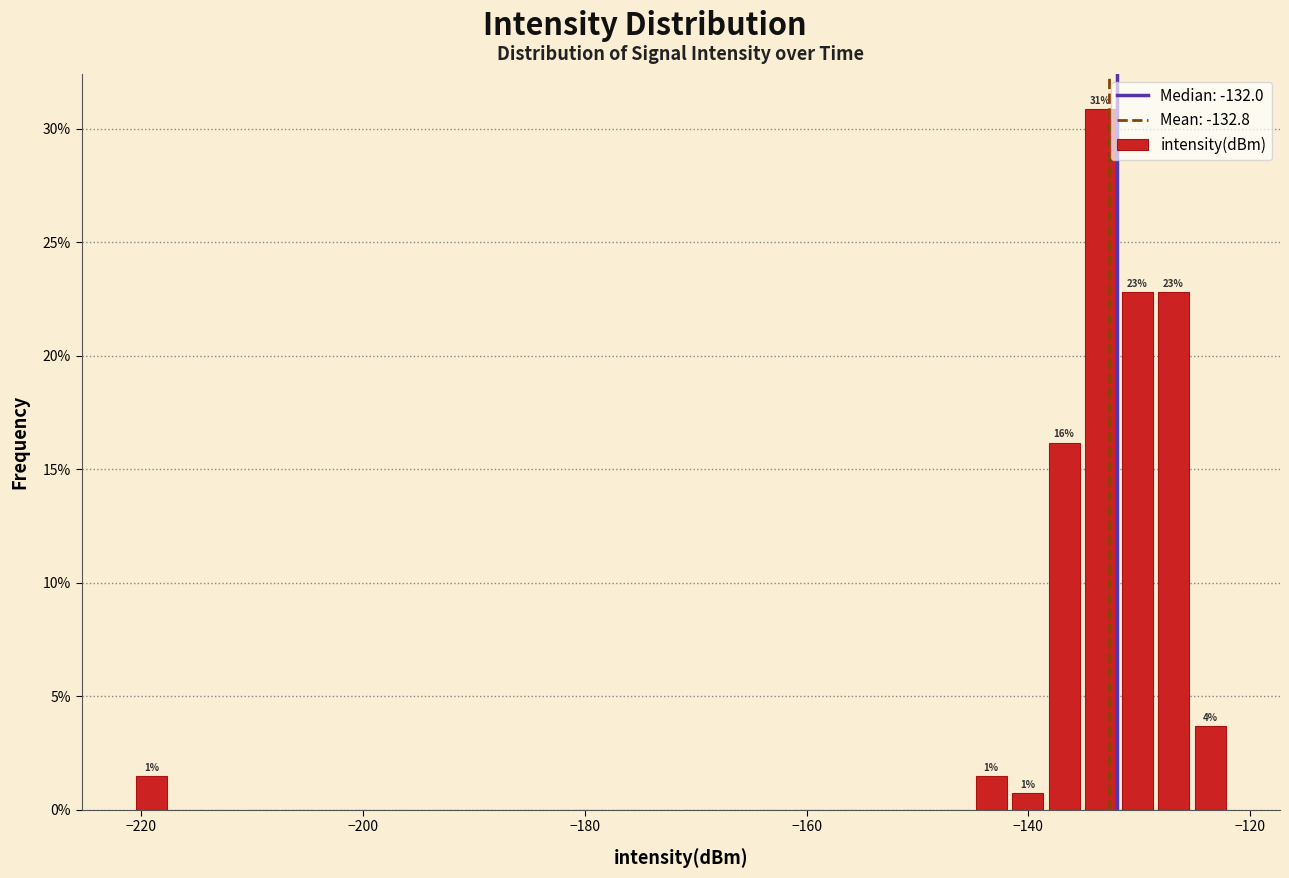

Around what value on the x-axis is the tallest bar? Give the approximate position of its centre, as read against the axis.

-134